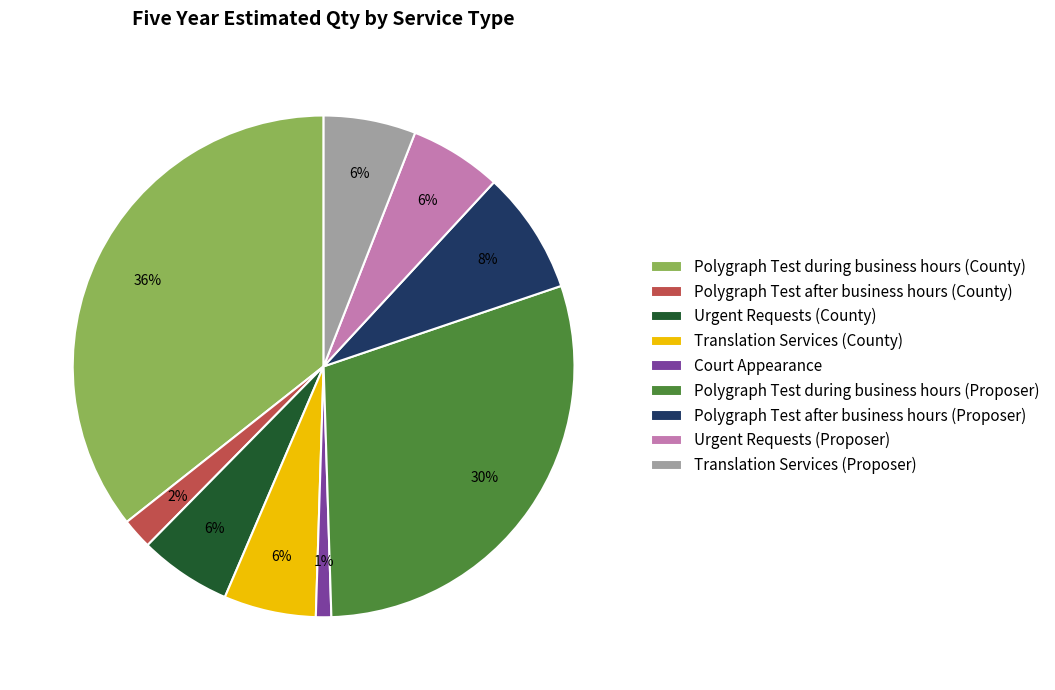

Count the number of slices in the pie.

9